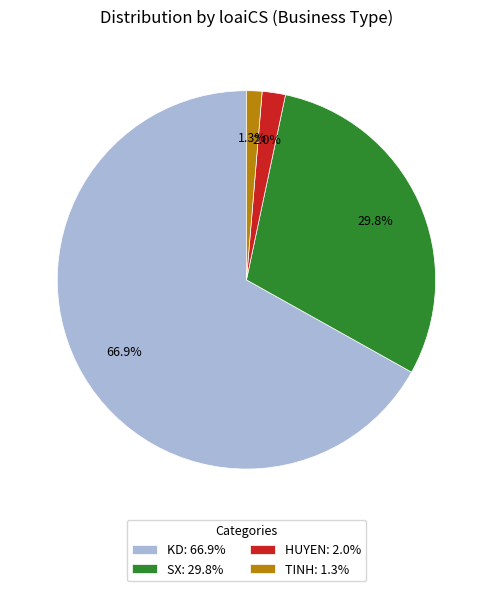

Is there a majority slice in this chart?

Yes